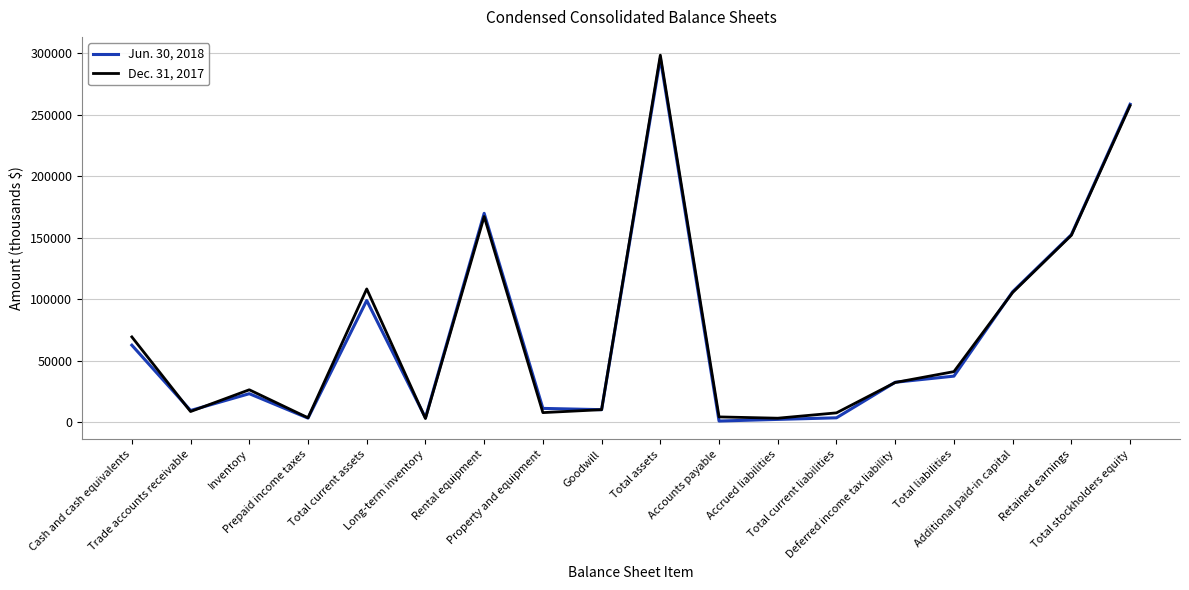

True or false: Jun. 30, 2018 has more than 2 points higher than both neighbors.

True